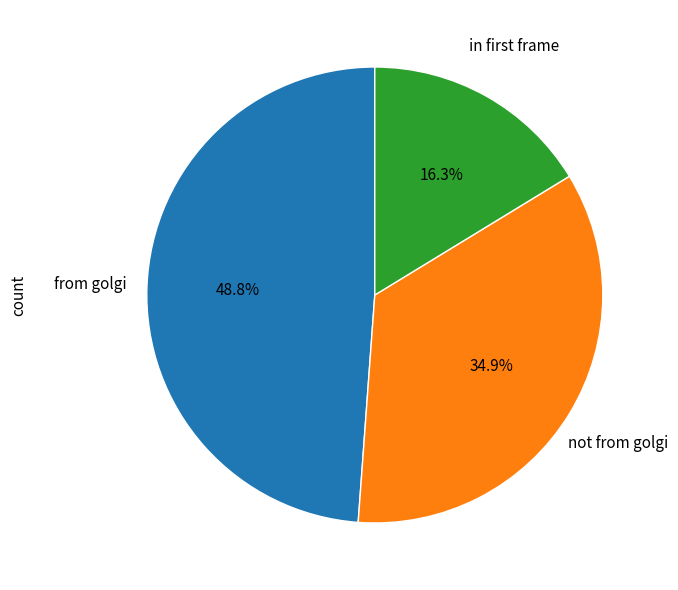

Is there a majority slice in this chart?

No